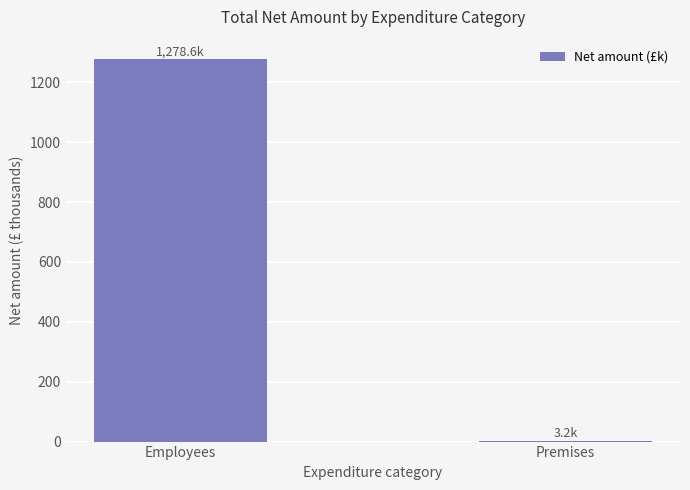

Where is the data nearest to the value 640?

Premises